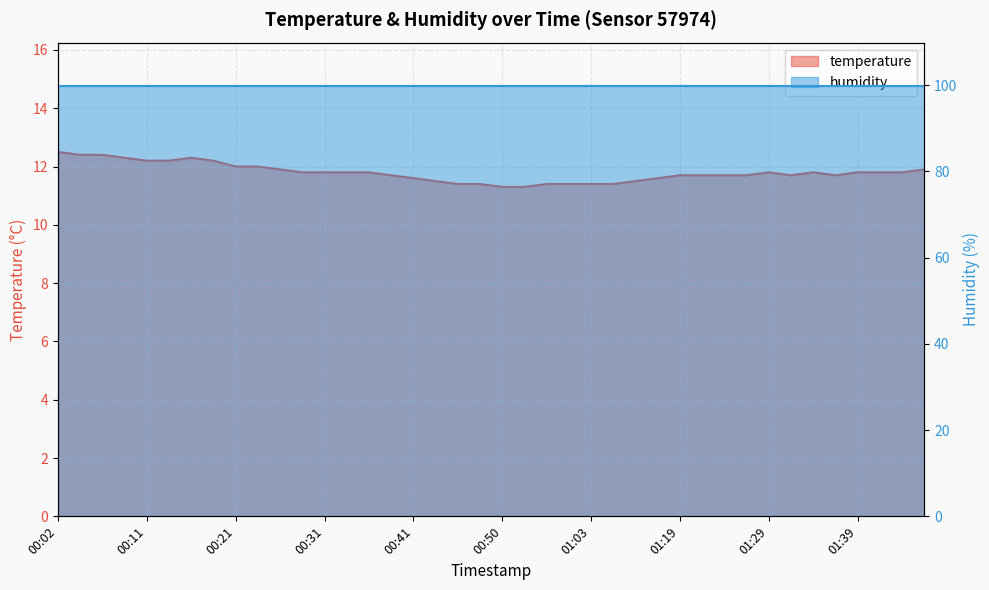

At which category does the chart reach its minimum across all series?

00:50